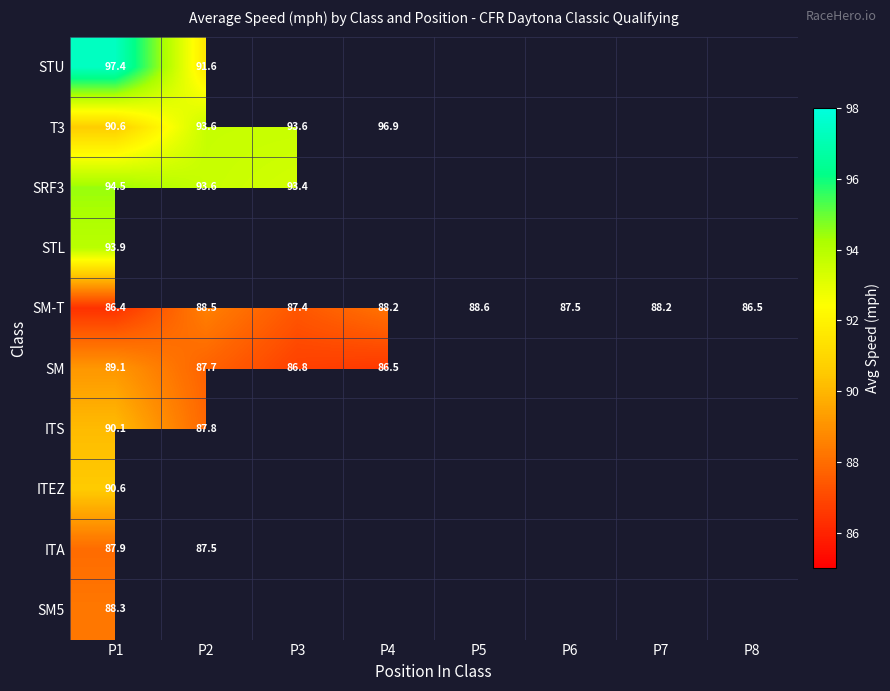

Is it true that STU equals 97.4 at P1?

True